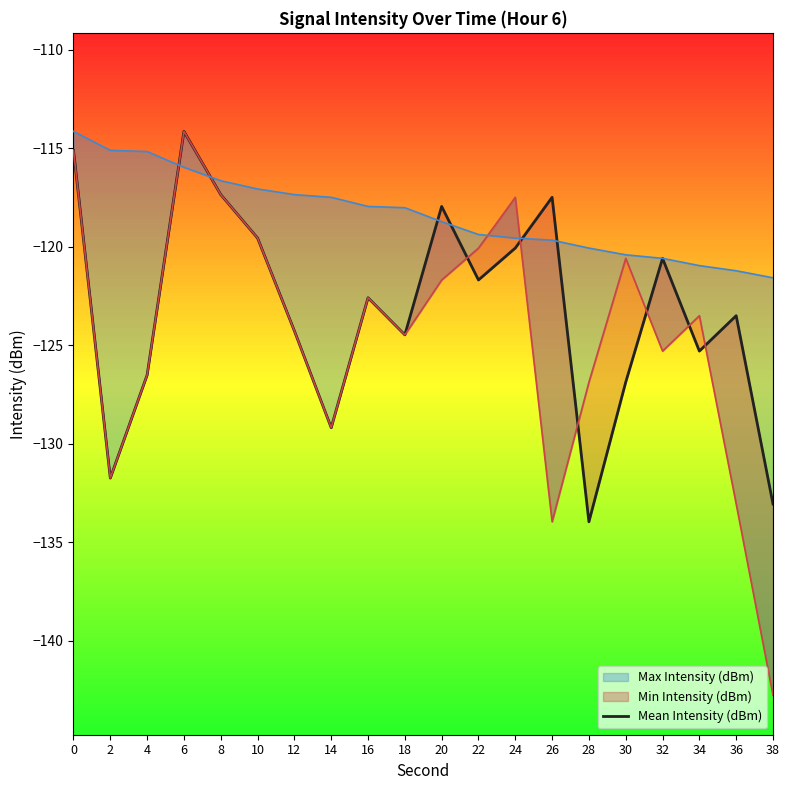

Where is the data nearest to the value -124?

12